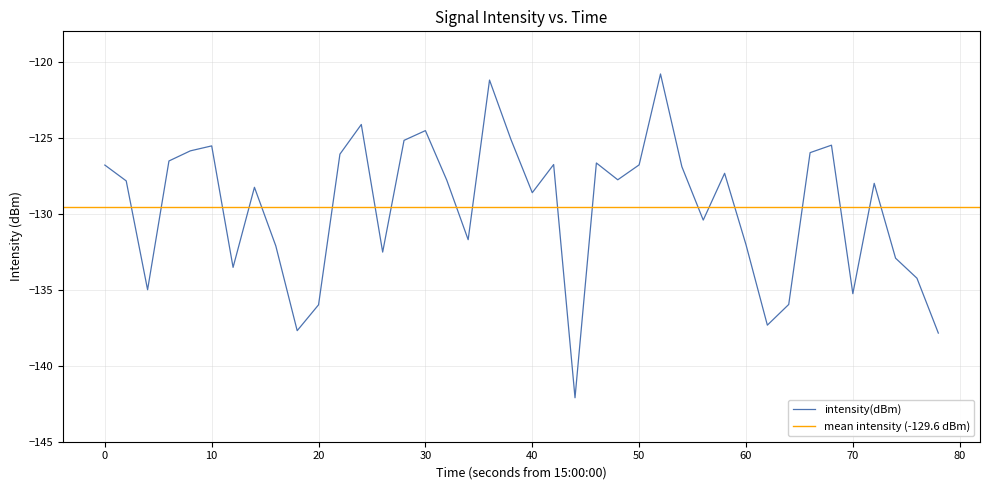

Reading left to right, transcribe all the data shown in this chart.

-126.8	-127.8	-135.0	-126.5	-125.9	-125.5	-133.5	-128.3	-132.1	-137.7	-136.0	-126.1	-124.1	-132.5	-125.2	-124.5	-127.8	-131.7	-121.2	-125.1	-128.6	-126.8	-142.1	-126.7	-127.8	-126.8	-120.8	-126.9	-130.4	-127.3	-132.0	-137.3	-136.0	-126.0	-125.5	-135.3	-128.0	-132.9	-134.2	-137.9